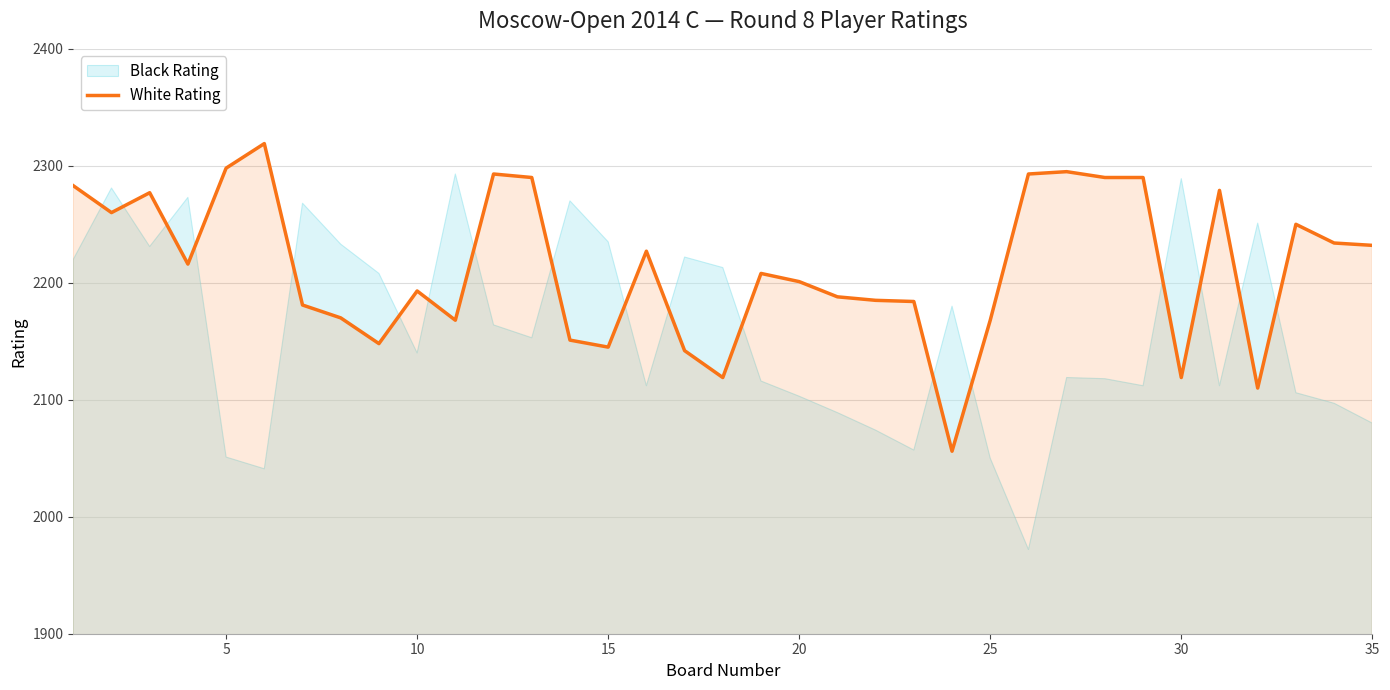

Is it true that White Rating equals 2119 at 30?

True